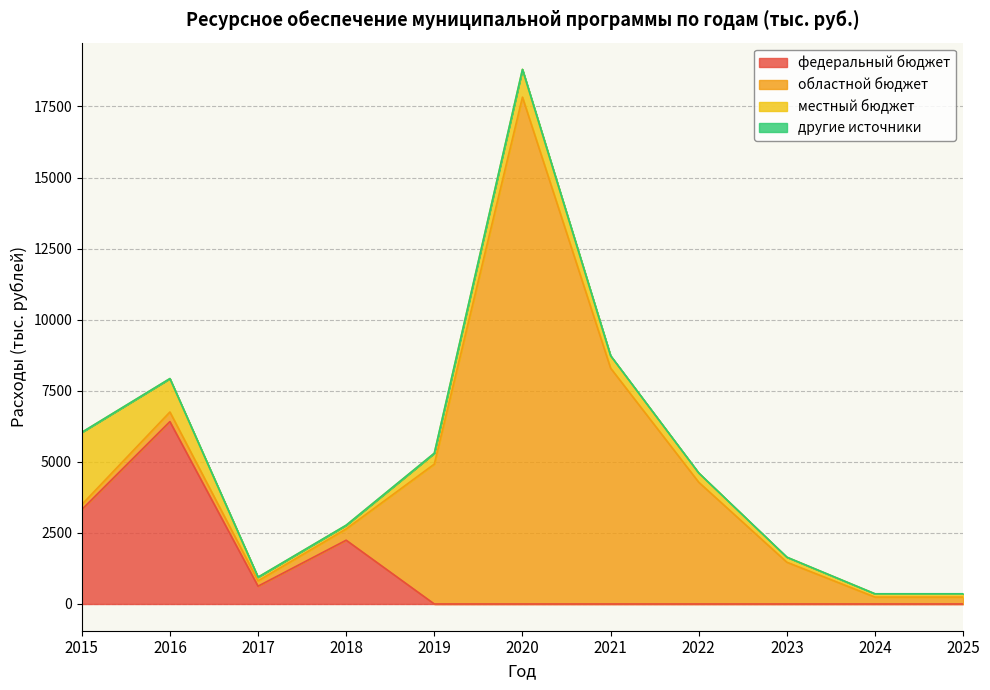

At which label does местный бюджет first exceed 325?

2015